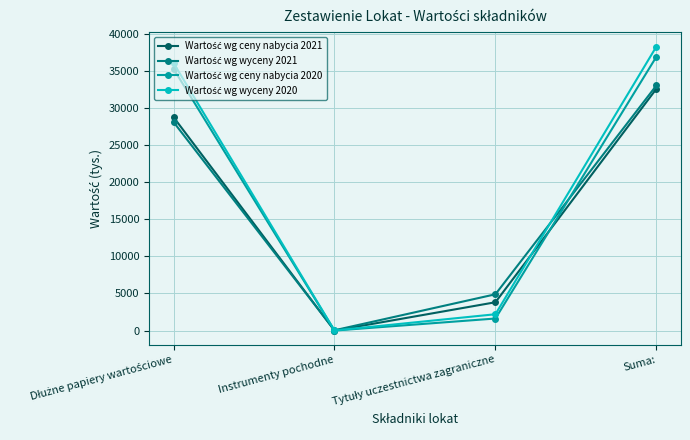

Which label corresponds to the largest value in the chart?

Suma: